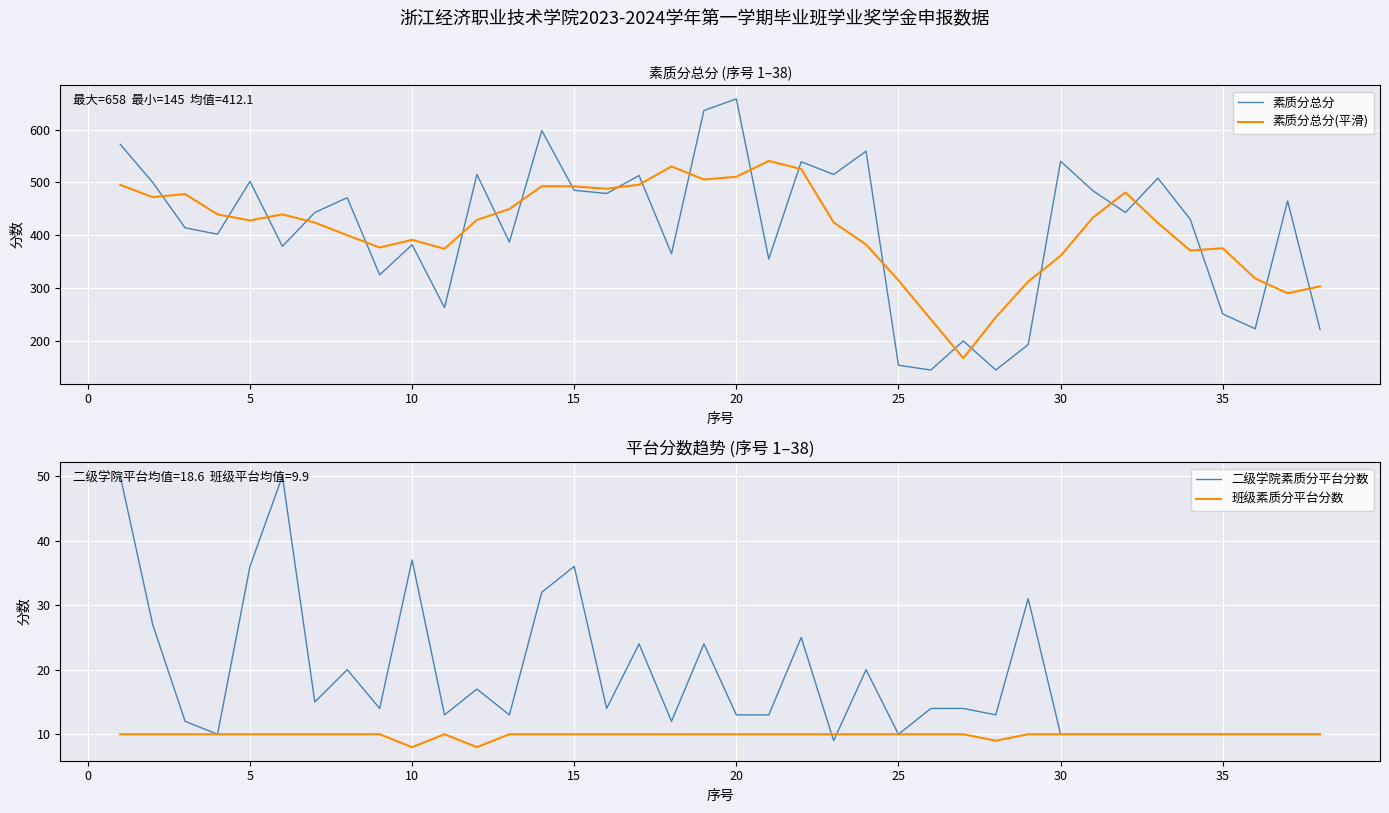

True or false: 素质分总分(平滑) and 班级素质分平台分数 cross at least once.

False